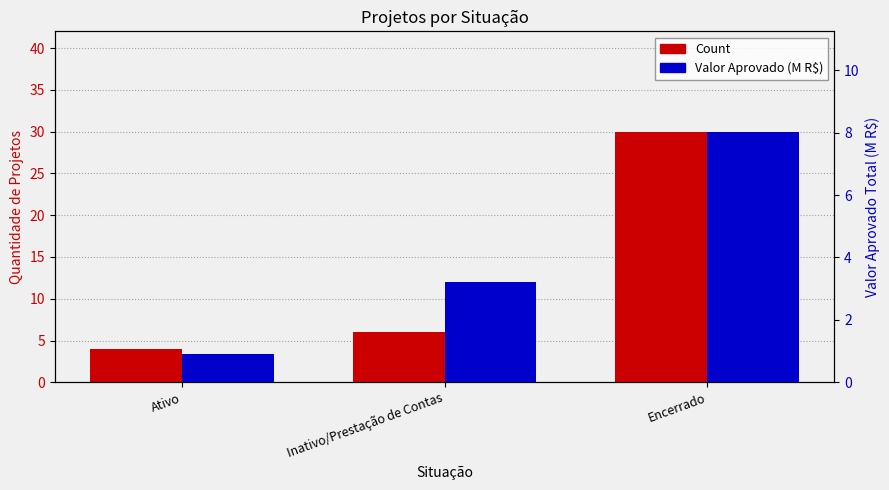

Which series changed the most between Ativo and Inativo/Prestação de Contas?

Valor Aprovado (M R$)